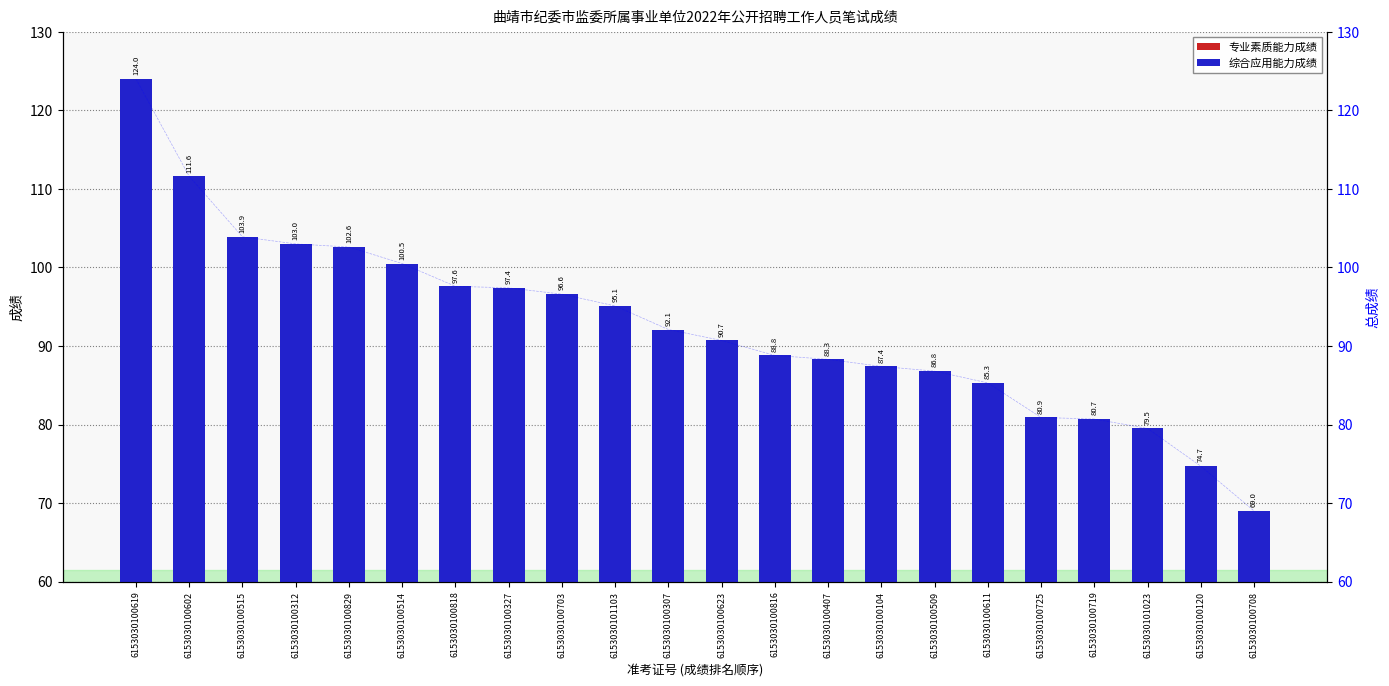

Is it true that 综合应用能力成绩 equals 71.8 at 6153030101103?

False